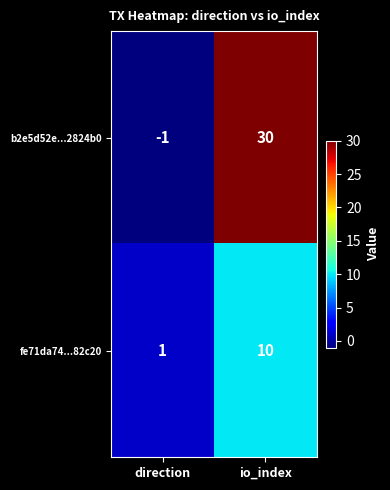

Reading left to right, extract all data points from this chart.

b2e5d52e...2824b0: -1	30
fe71da74...82c20: 1	10